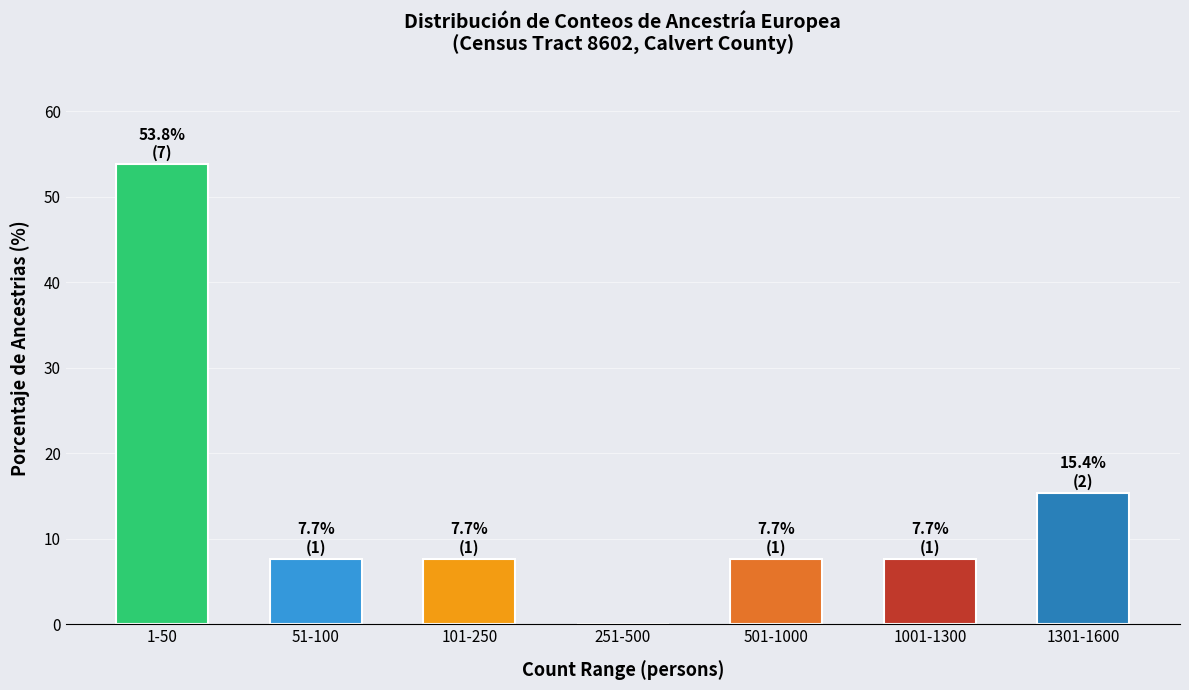

Reading left to right, transcribe all the data shown in this chart.

1-50=53.8	51-100=7.7	101-250=7.7	251-500=0.0	501-1000=7.7	1001-1300=7.7	1301-1600=15.4